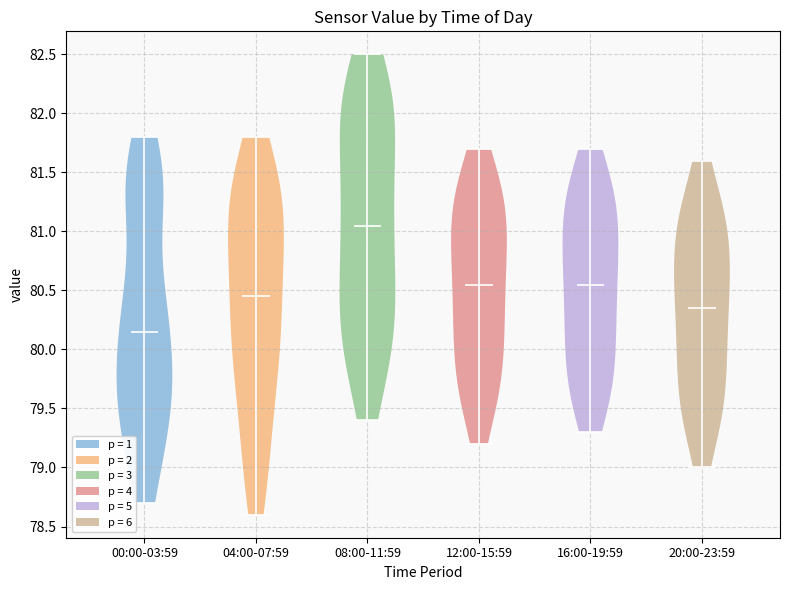

What is the highest point the violin for 00:00-03:59 reaches on the y-axis? The values are not printed on the chart, so give them approximately, as read against the axis.

81.80